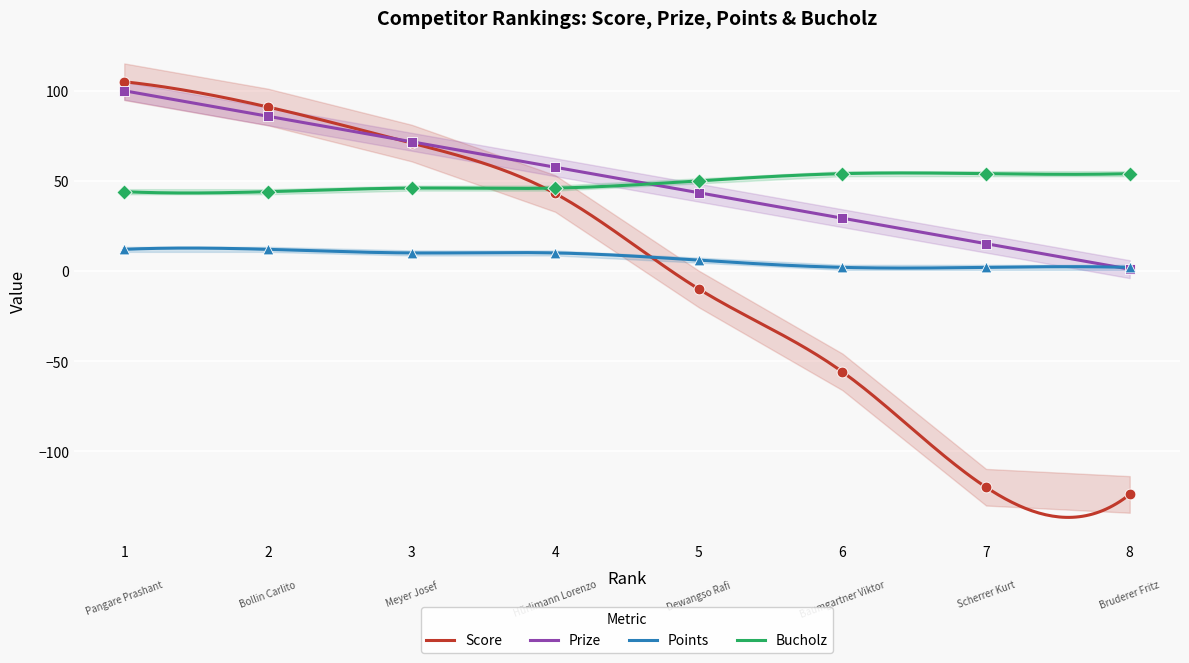

What is the total value across all series at 7?

-48.9